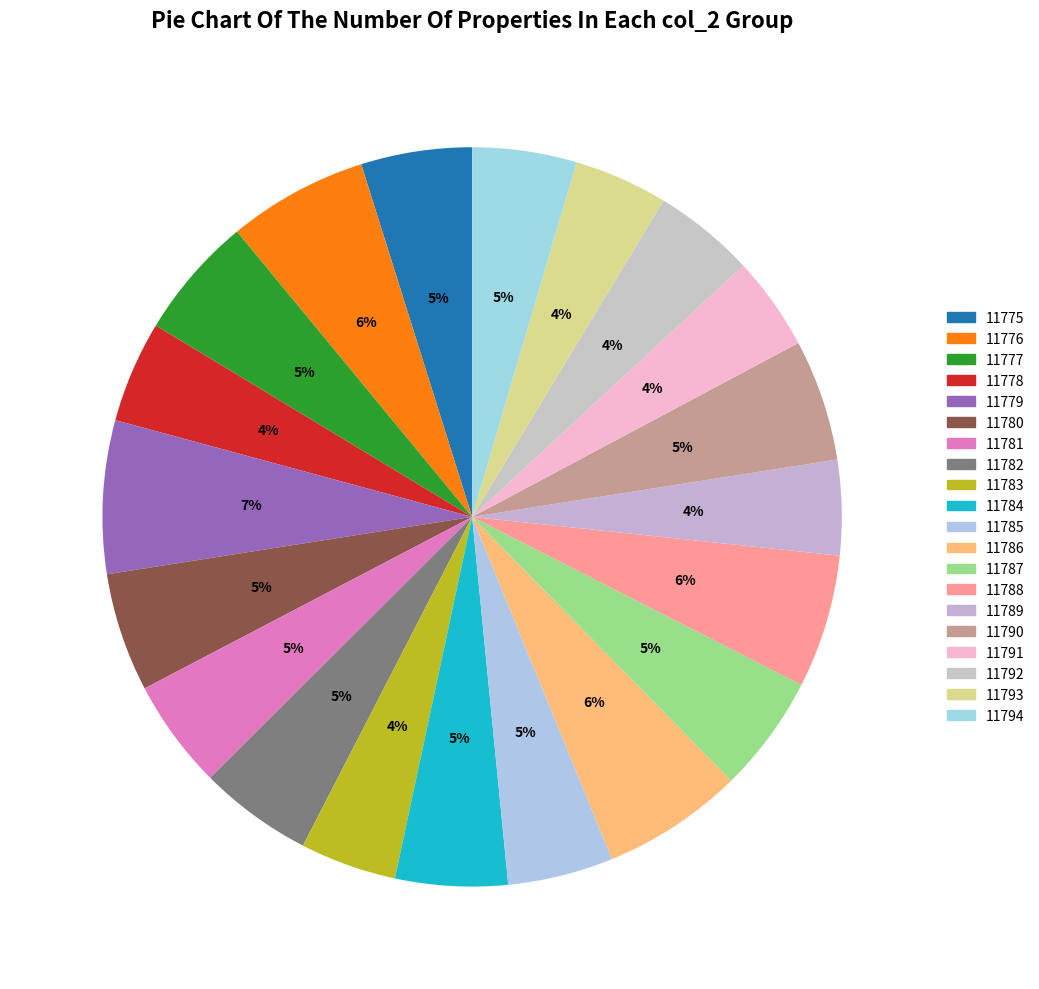

Count the number of slices in the pie.

20